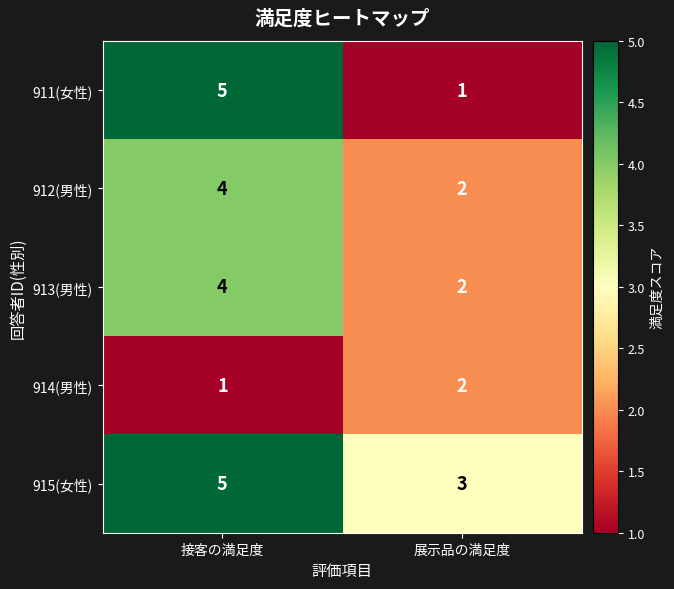

Is the value of 912(男性) at 接客の満足度 greater than the value of 911(女性) at 接客の満足度?

No